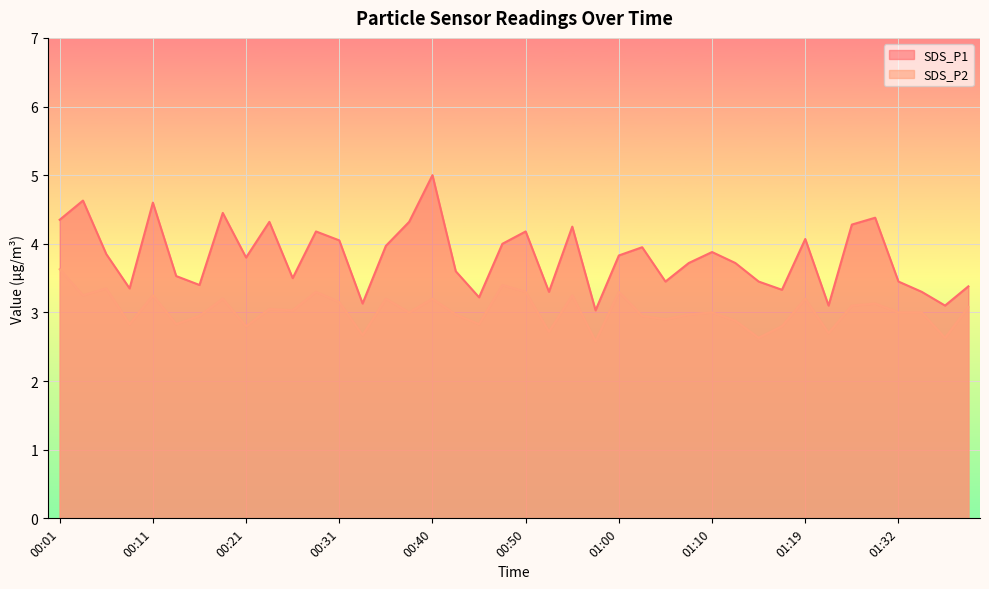

What is the difference between the SDS_P1 values at 01:10 and 00:11?

0.7